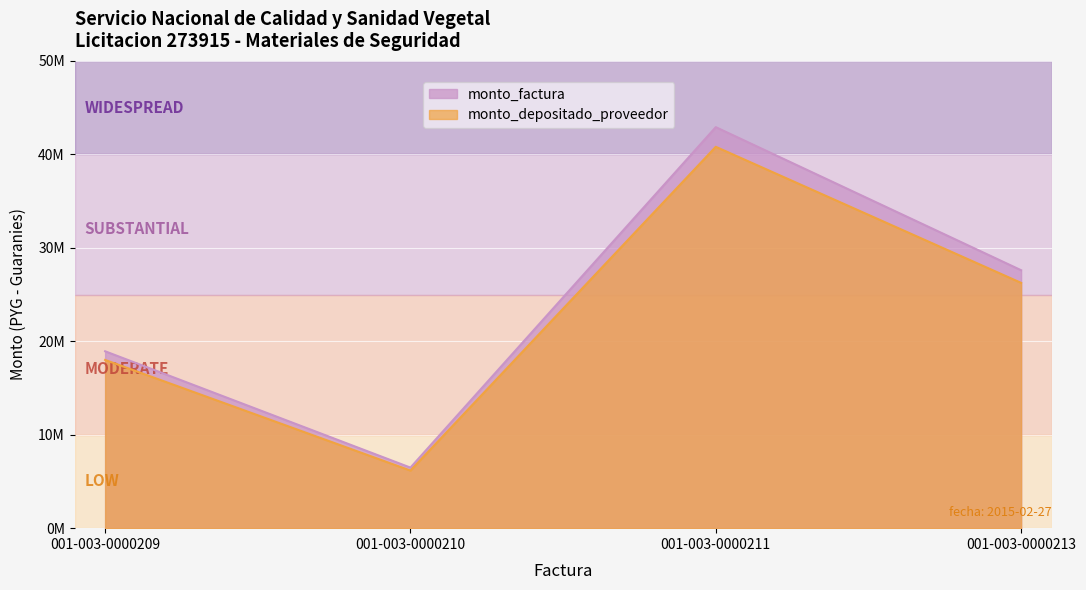

What is the total value across all series at 001-003-0000211?

83717995